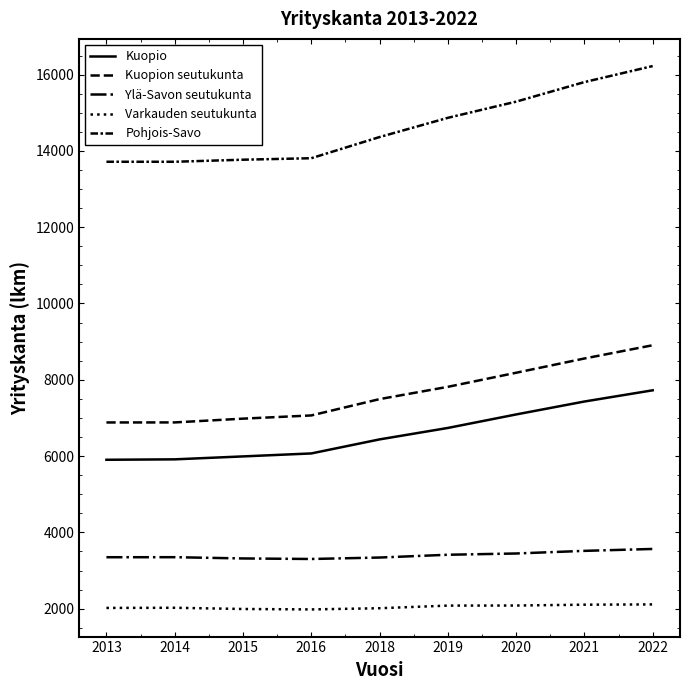

At which label does Pohjois-Savo first exceed 14363?

2019